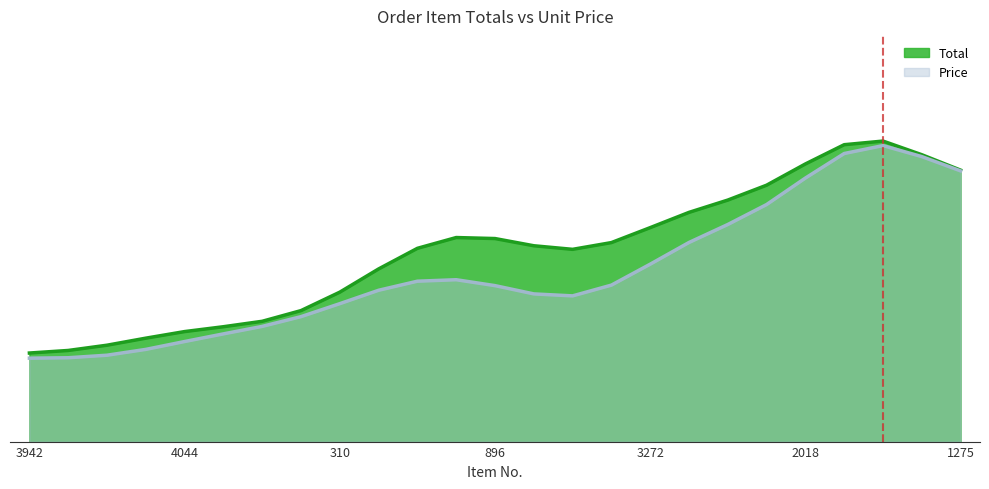

True or false: Price and Total intersect in this chart.

False